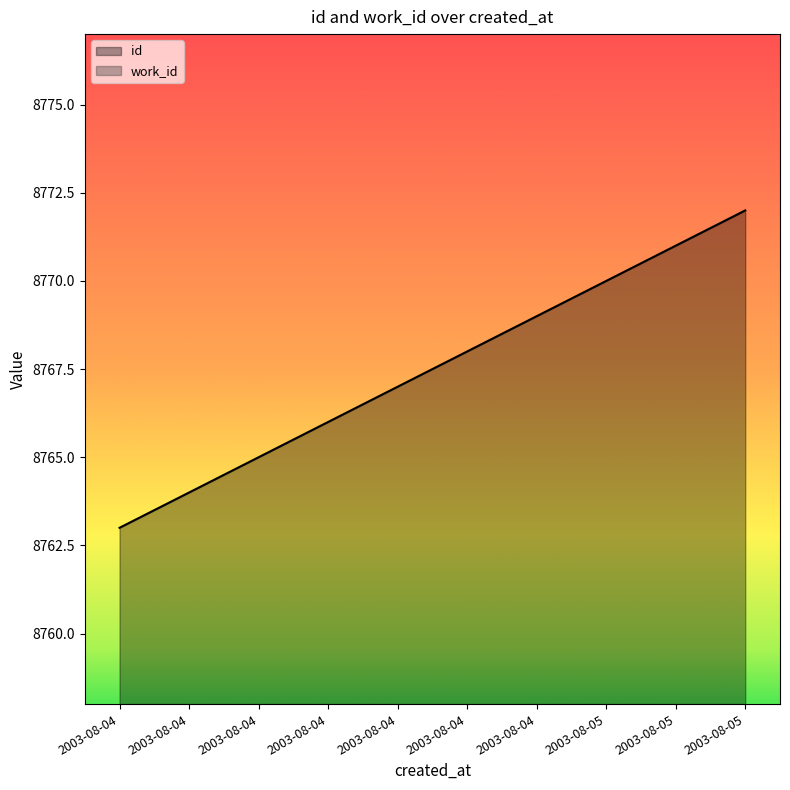

How many lines are shown in the chart?

2